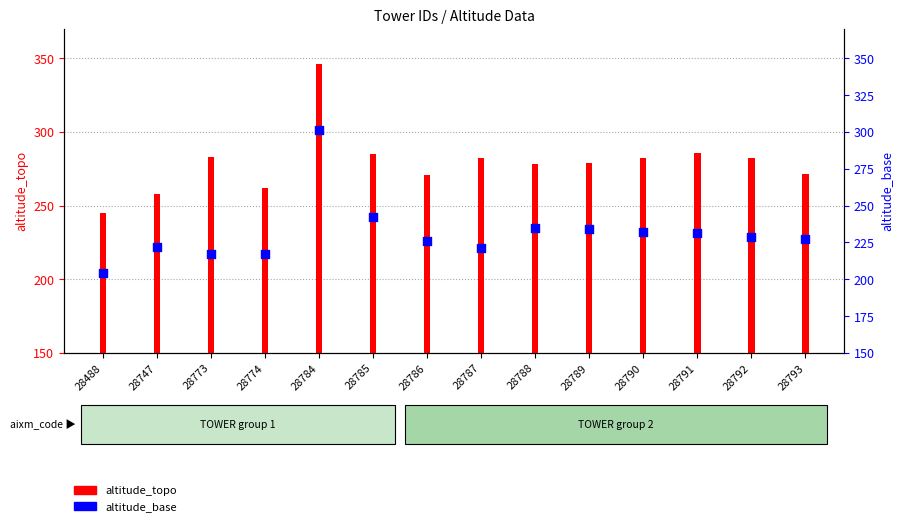

What is the change in value from 28774 to 28786?

+9.0